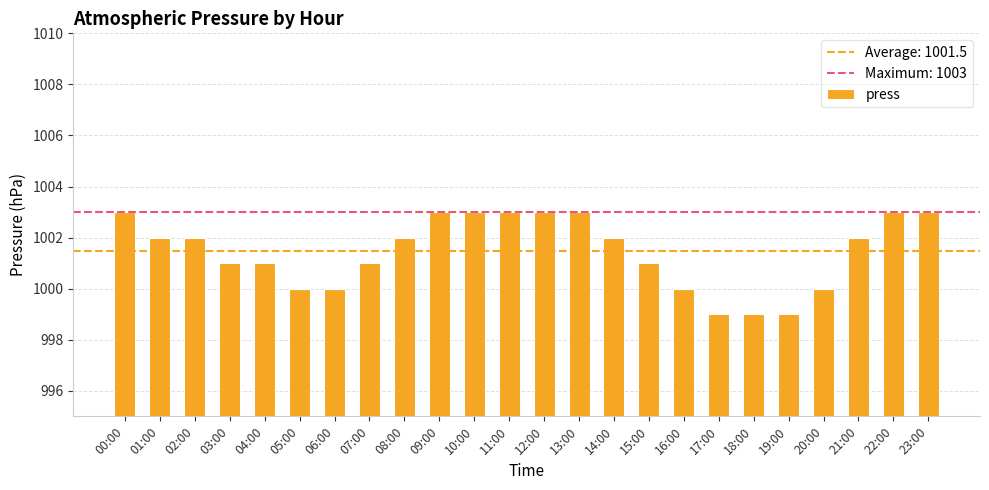

What is the change in value from 07:00 to 20:00?

-1